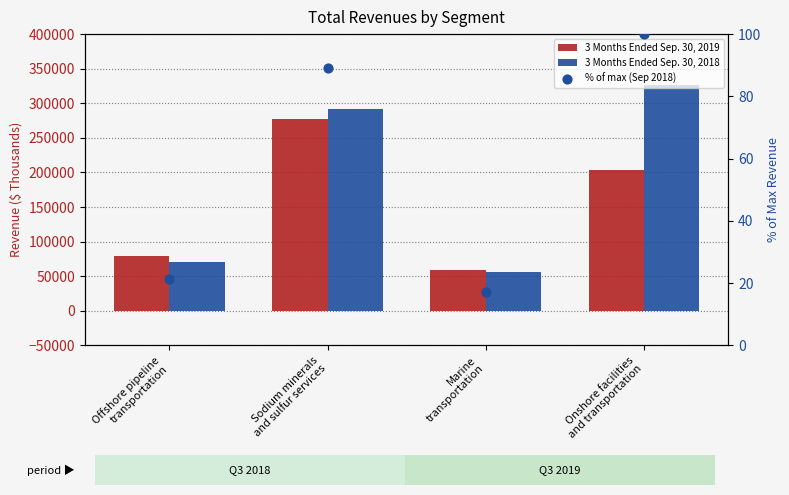

Which series reaches the minimum Y coordinate?

% of max (Sep 2018)